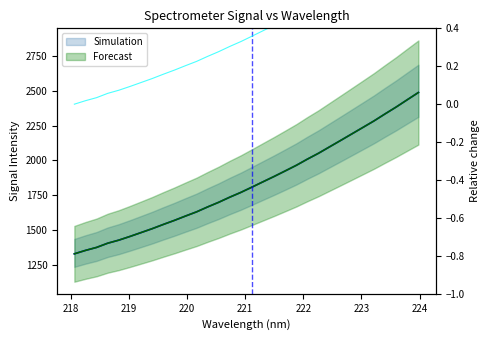

What is the maximum value shown in the chart?

2486.3